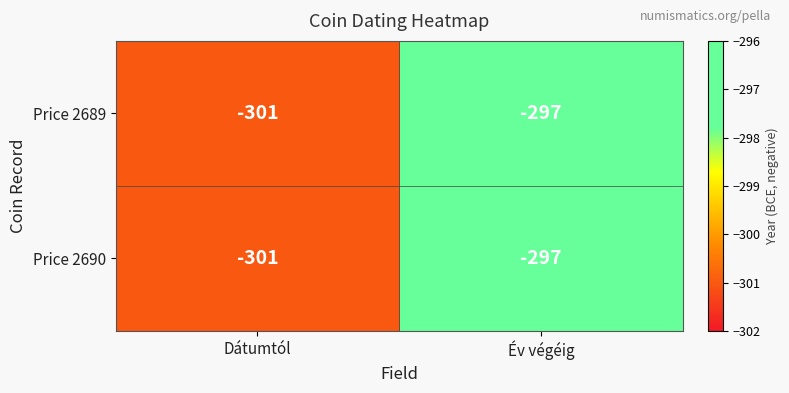

Reading right to left, extract all data points from this chart.

Price 2689: Év végéig=-297	Dátumtól=-301
Price 2690: Év végéig=-297	Dátumtól=-301